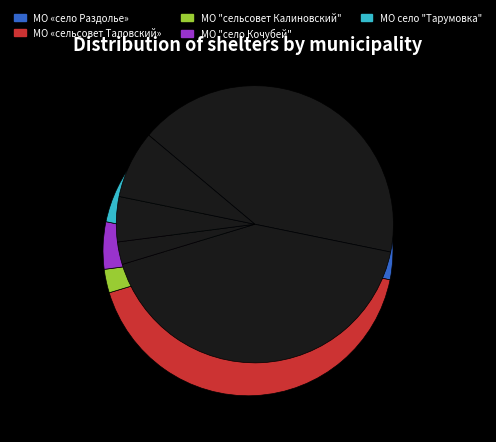

Is МО "село Кочубей" the majority of the pie?

No